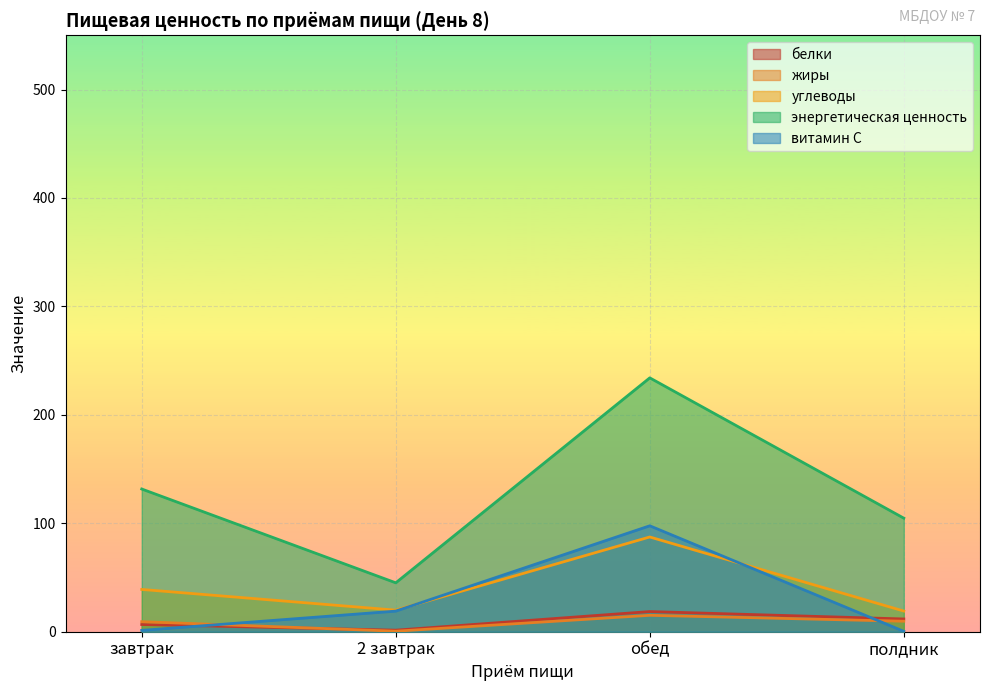

What are all the series names shown in the legend?

белки, жиры, углеводы, энергетическая ценность, витамин С